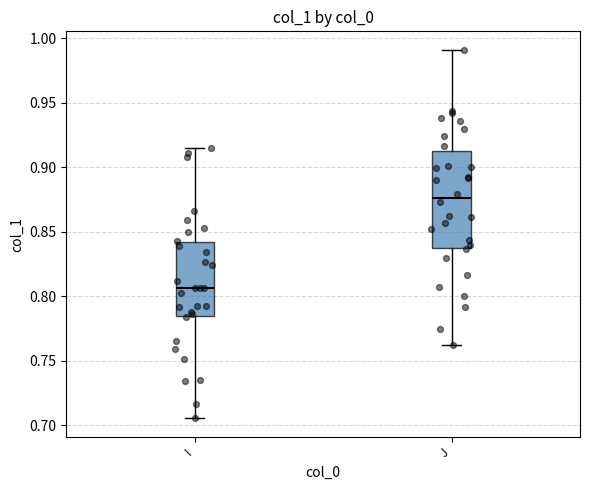

Which box has the highest median line?

J